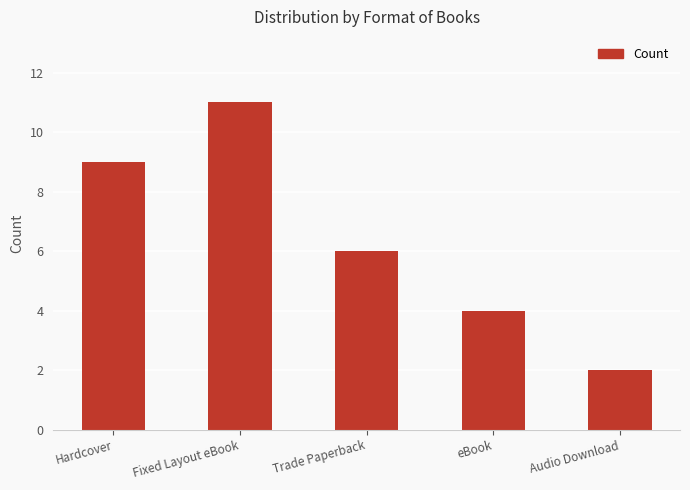

Is it true that the value at eBook is 4?

True